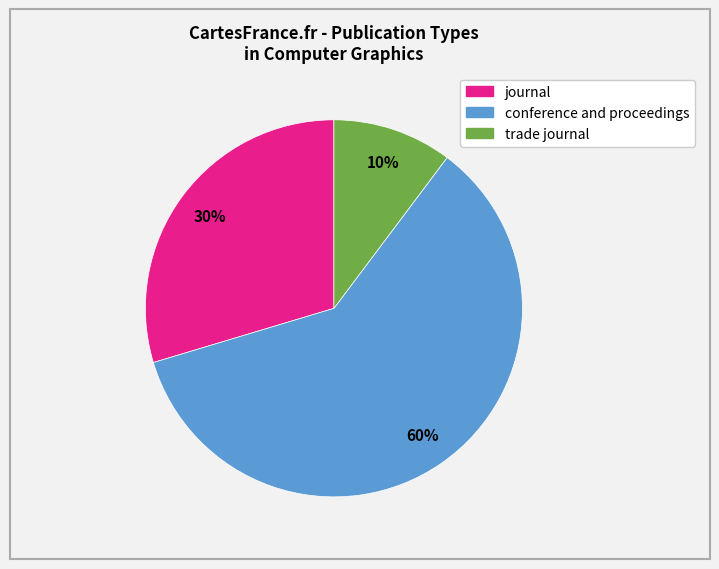

Count the number of slices in the pie.

3